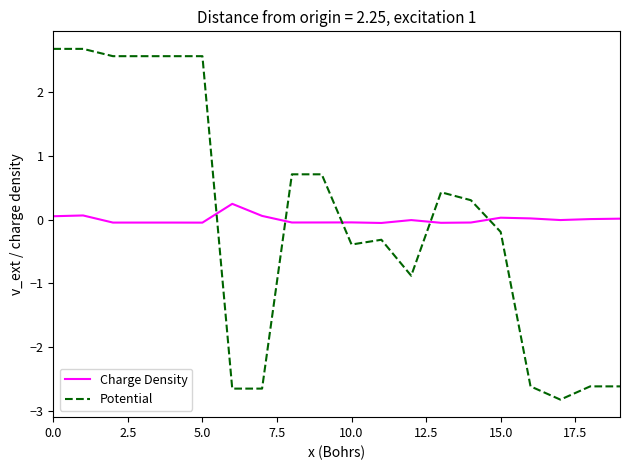

What is the lowest value of the Potential series?

-2.8